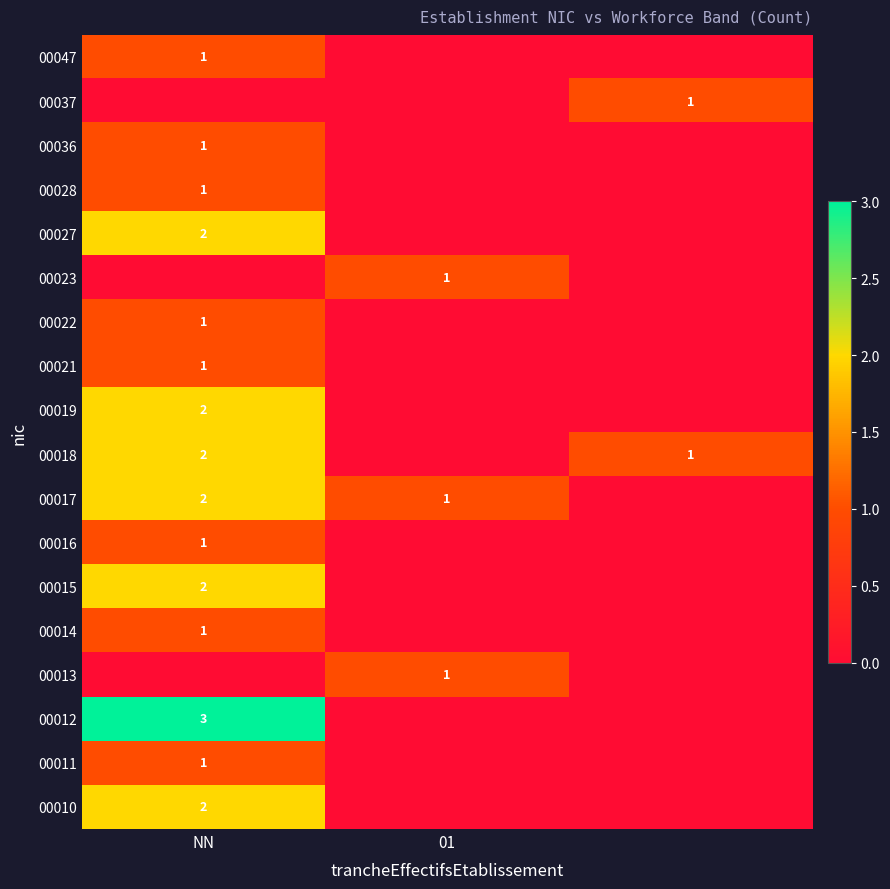

At how many categories does at least one series exceed 0?

3